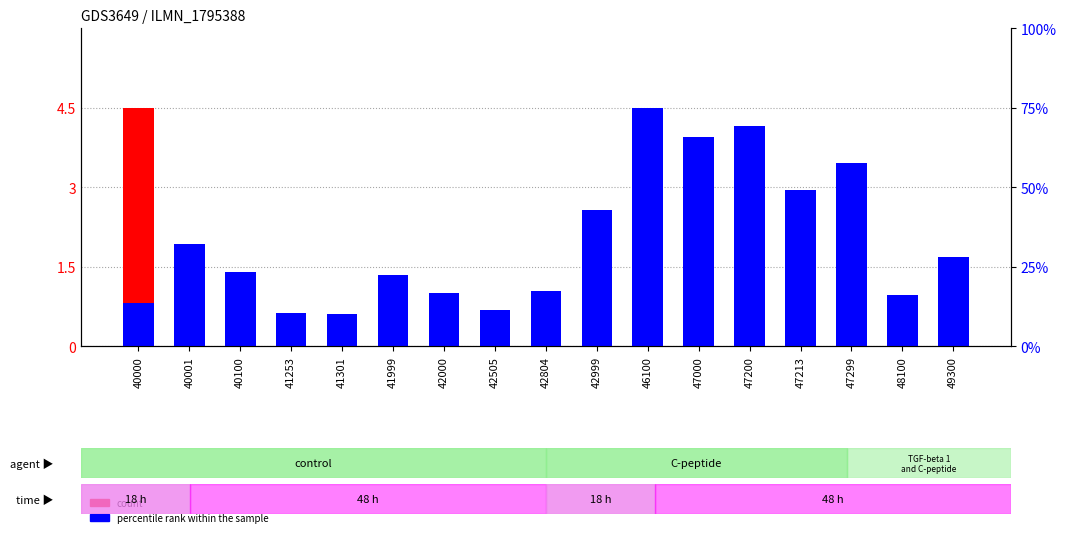

Between 42505 and 46100, which series saw the biggest shift?

percentile rank within the sample